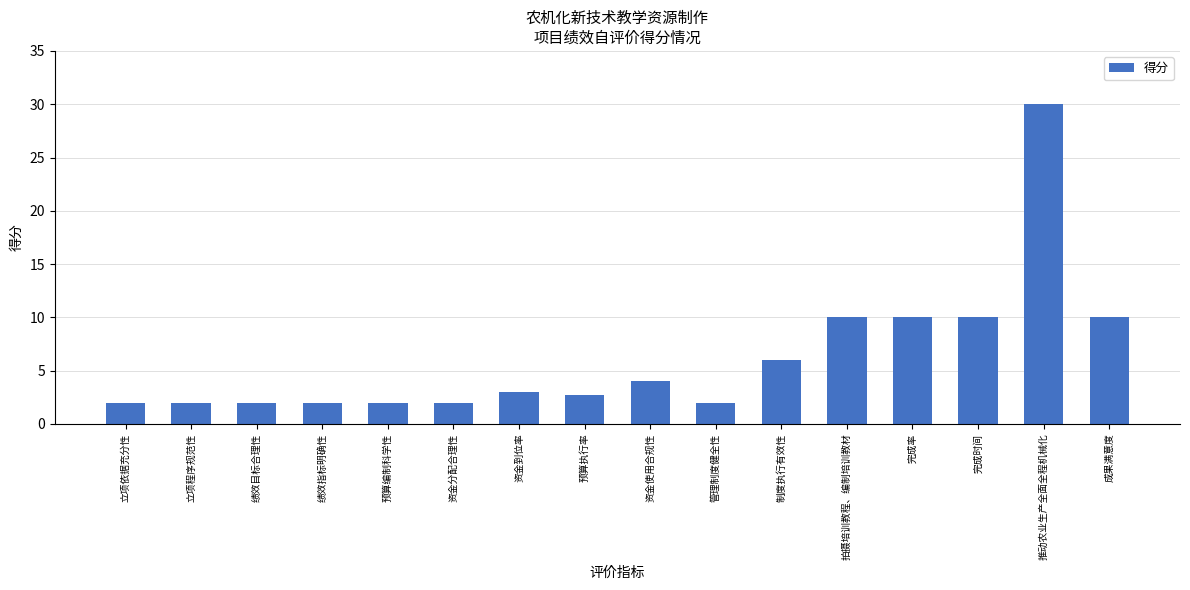

Count the number of categories in the chart.

16